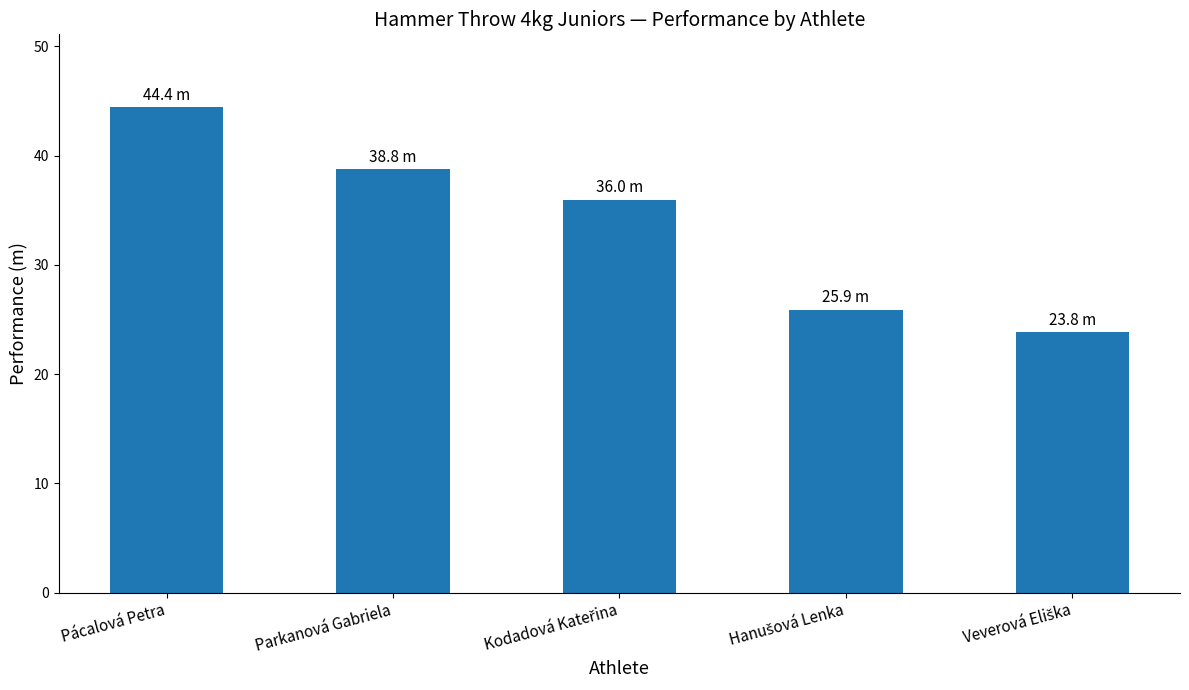

How many series are shown in this chart?

1